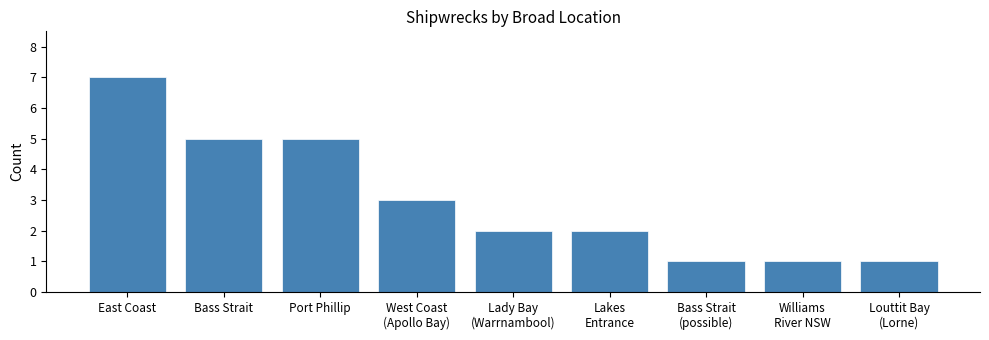

The value at West Coast
(Apollo Bay) is 2. True or false?

False